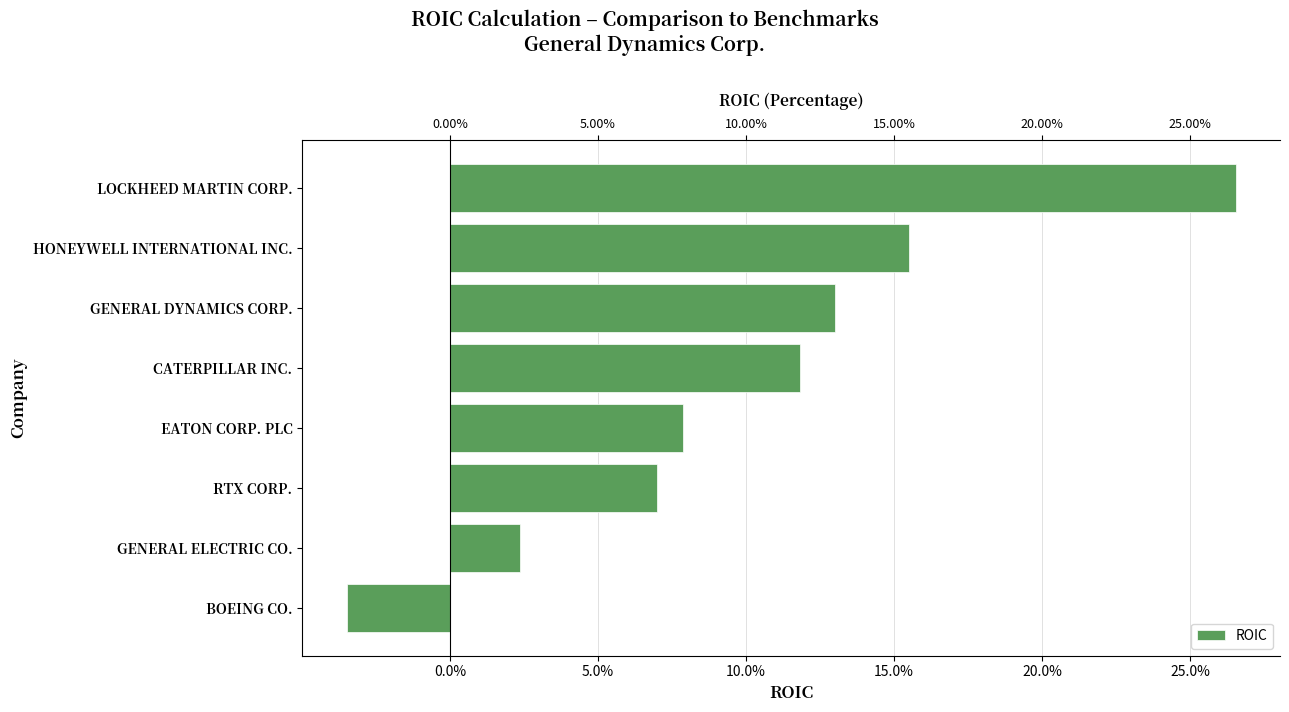

What is the sum of all values?

0.8